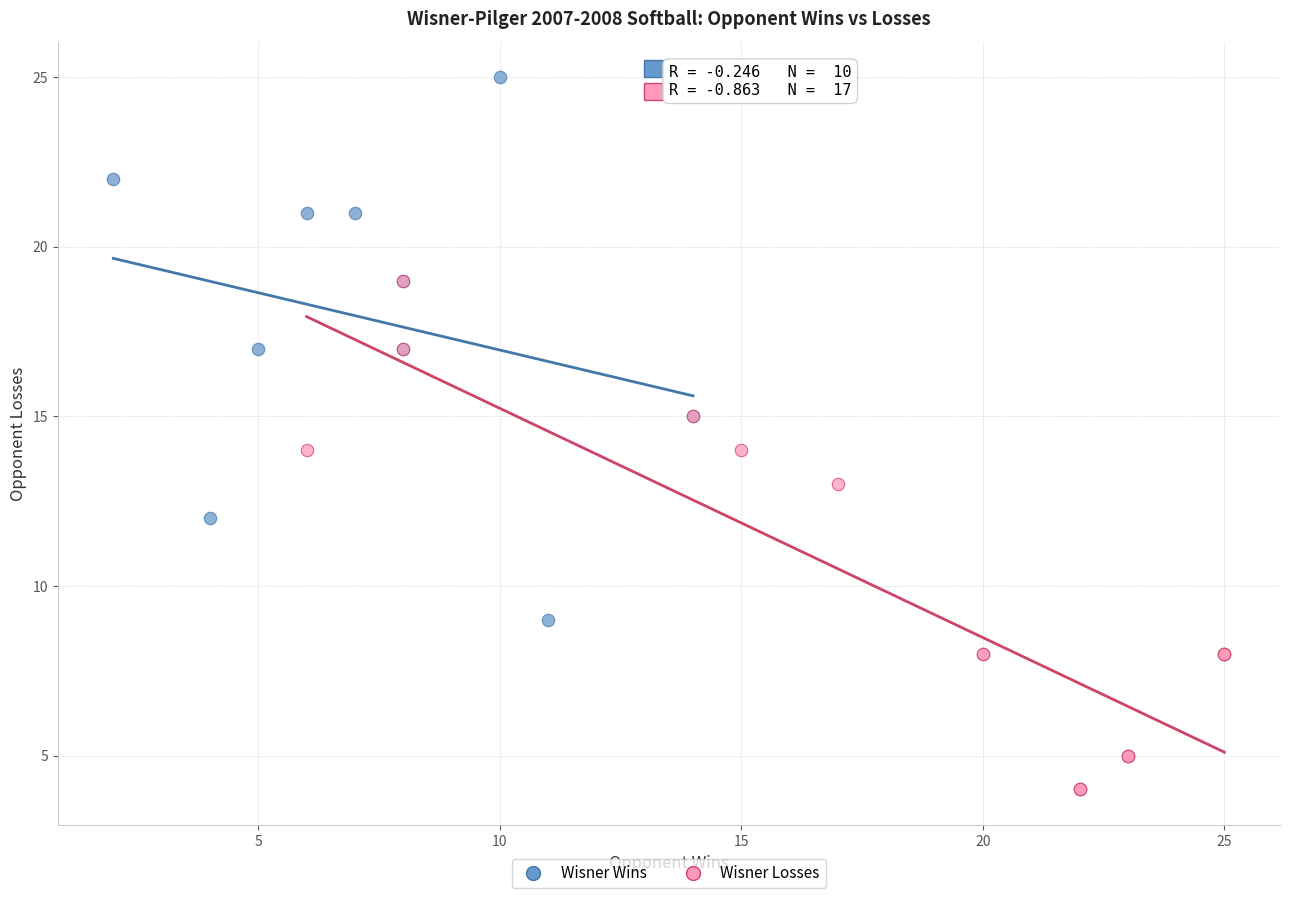

Which series reaches the maximum Y coordinate?

Wisner Wins